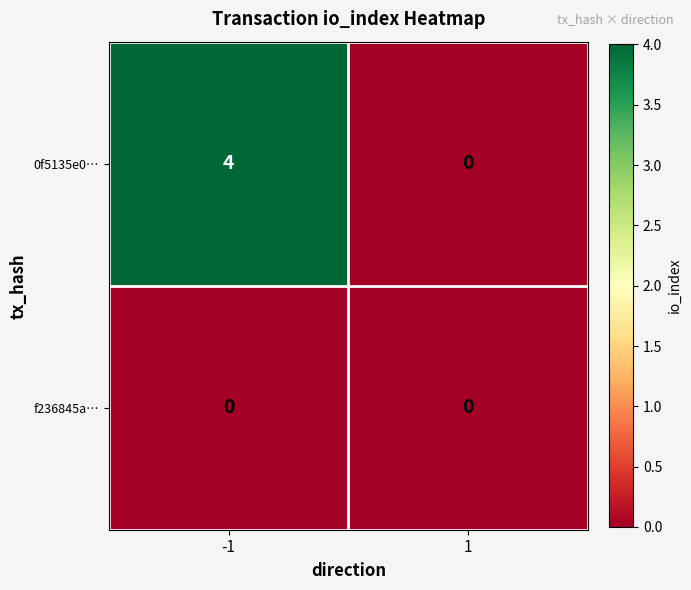

Rank the series by their maximum value, from lowest to highest.

f236845a…, 0f5135e0…